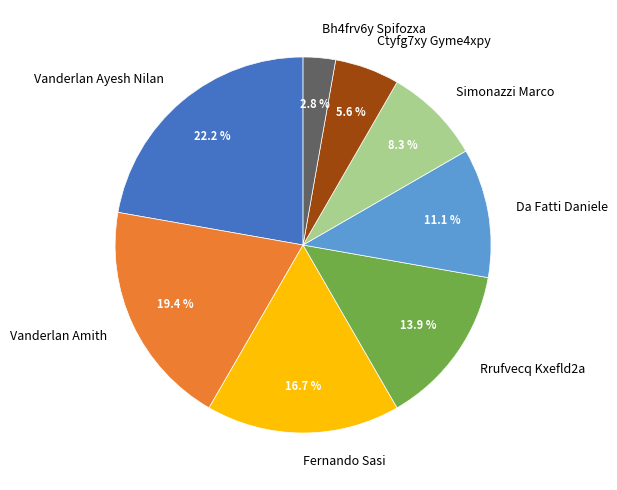

How many slices are in this pie chart?

8